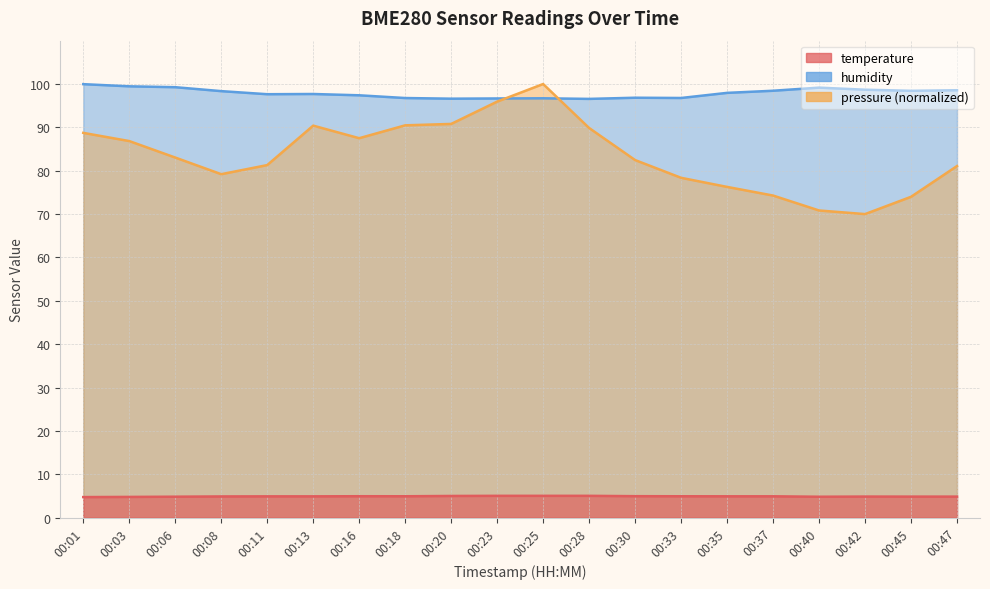

What is the total value across all series at 00:06?

187.1